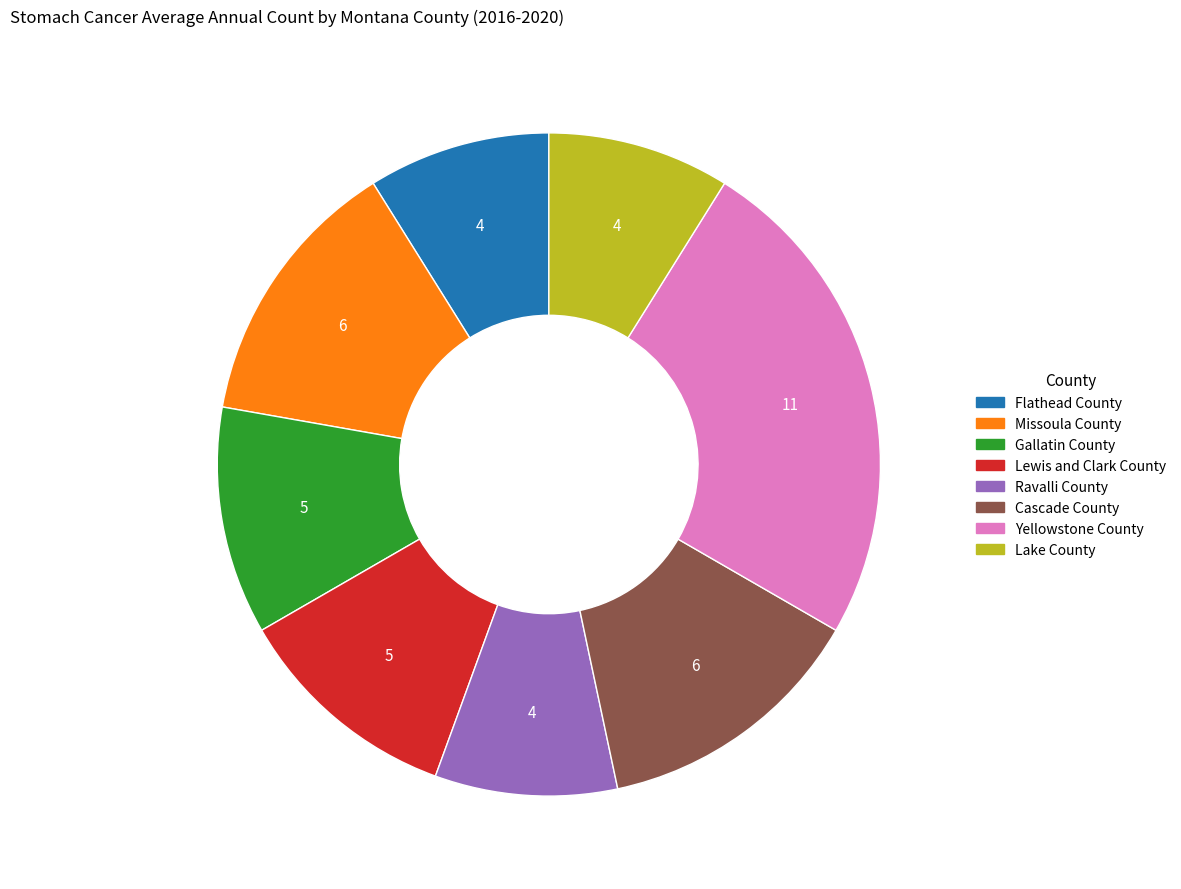

Is it true that Missoula County is 13% of the pie?

True